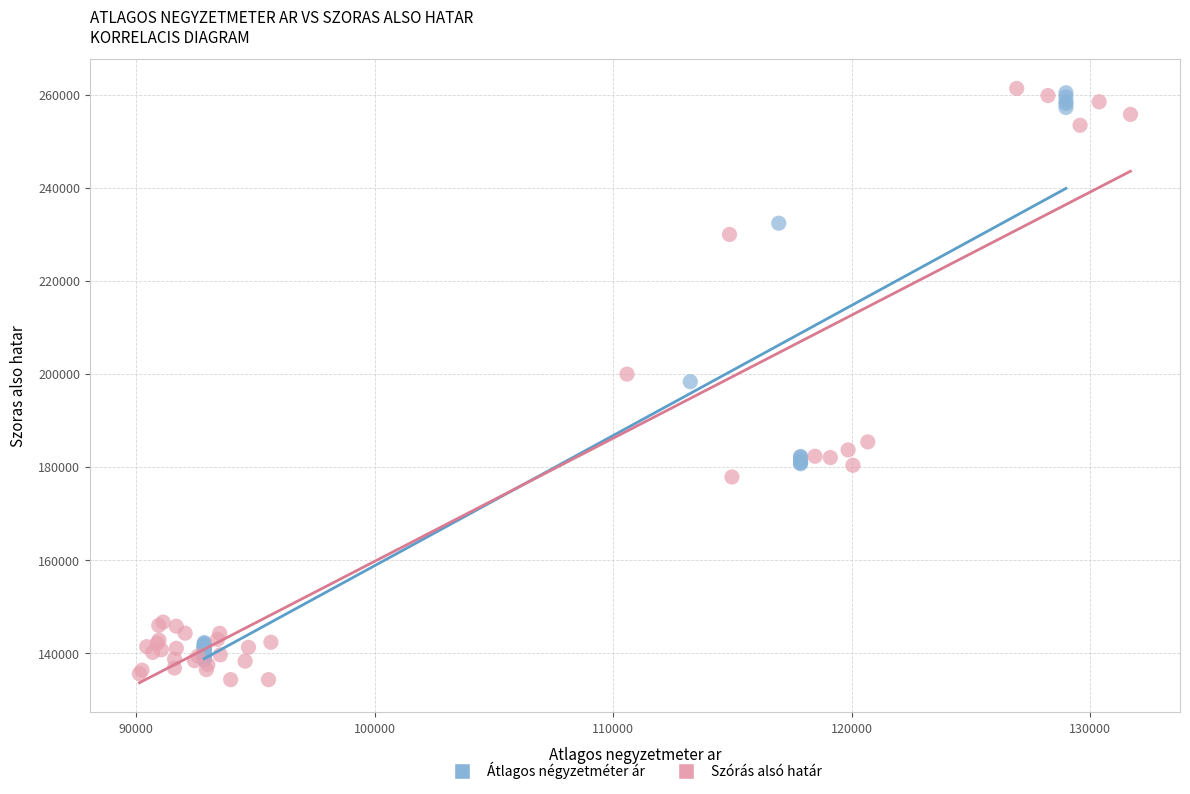

Which series has the largest Y range (max minus min)?

Szórás alsó határ